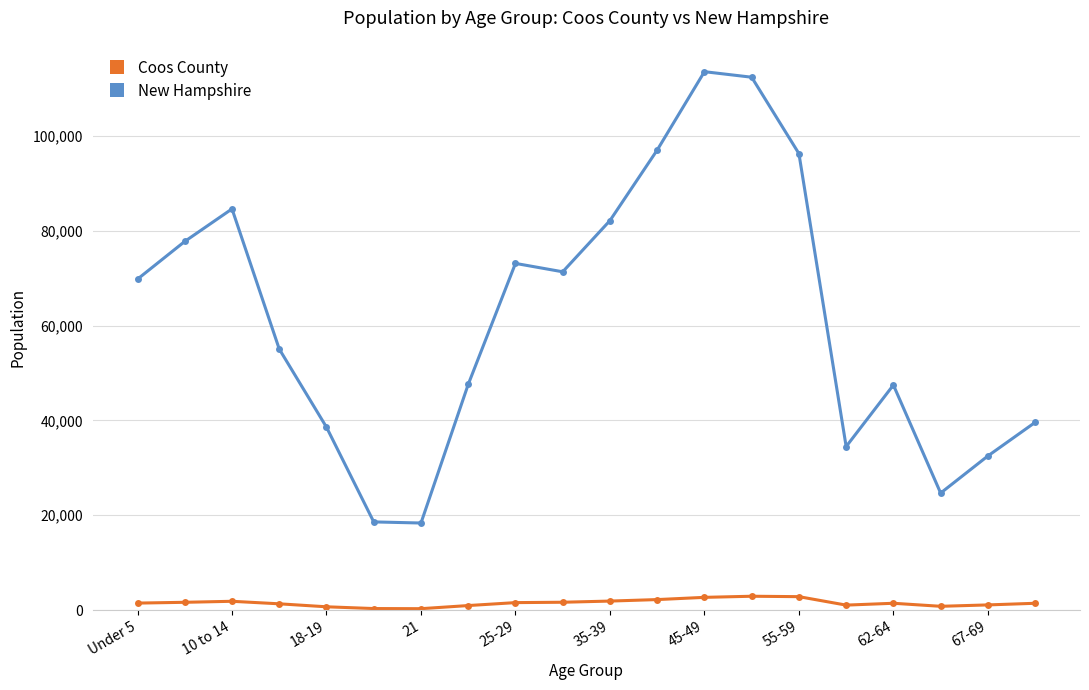

Rank the series by their average value, from highest to lowest.

New Hampshire, Coos County